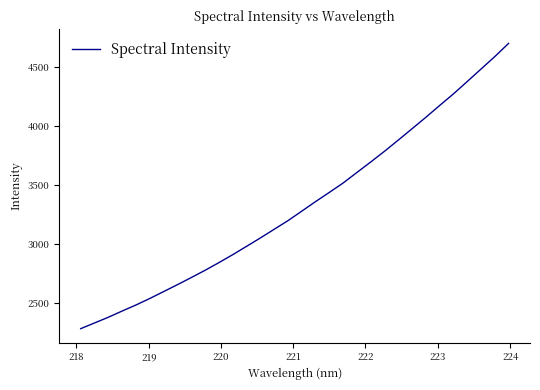

What is the difference between the second highest and minimum values?

2306.8